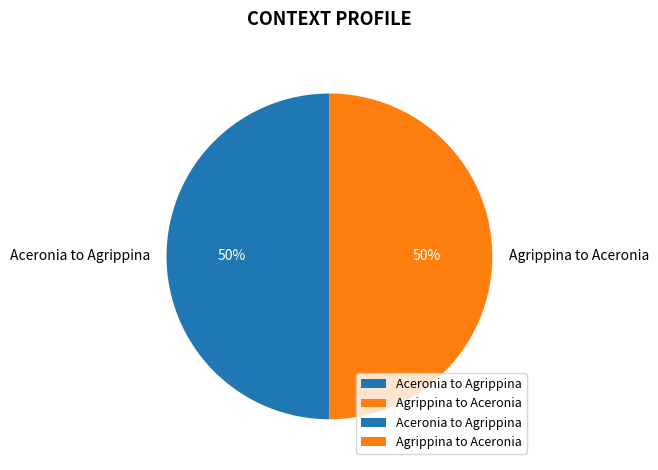

To the nearest percent, what is the average slice percentage?

50%